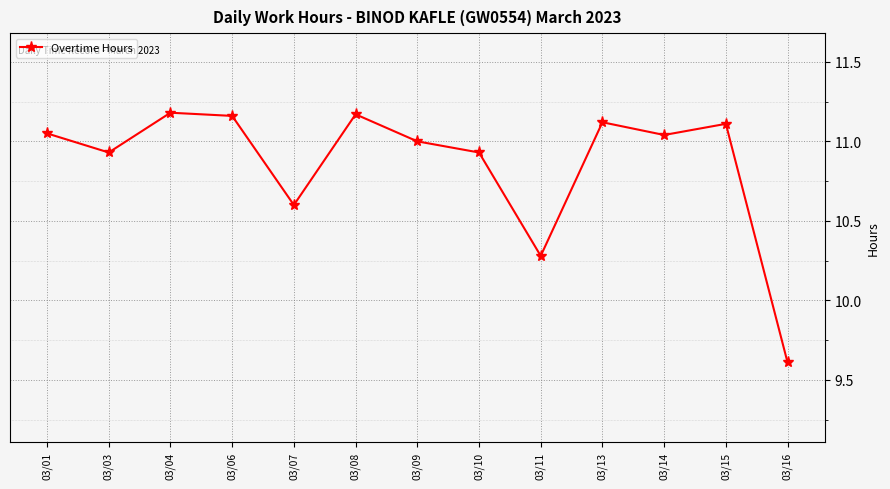

How many distinct data groups are displayed?

1